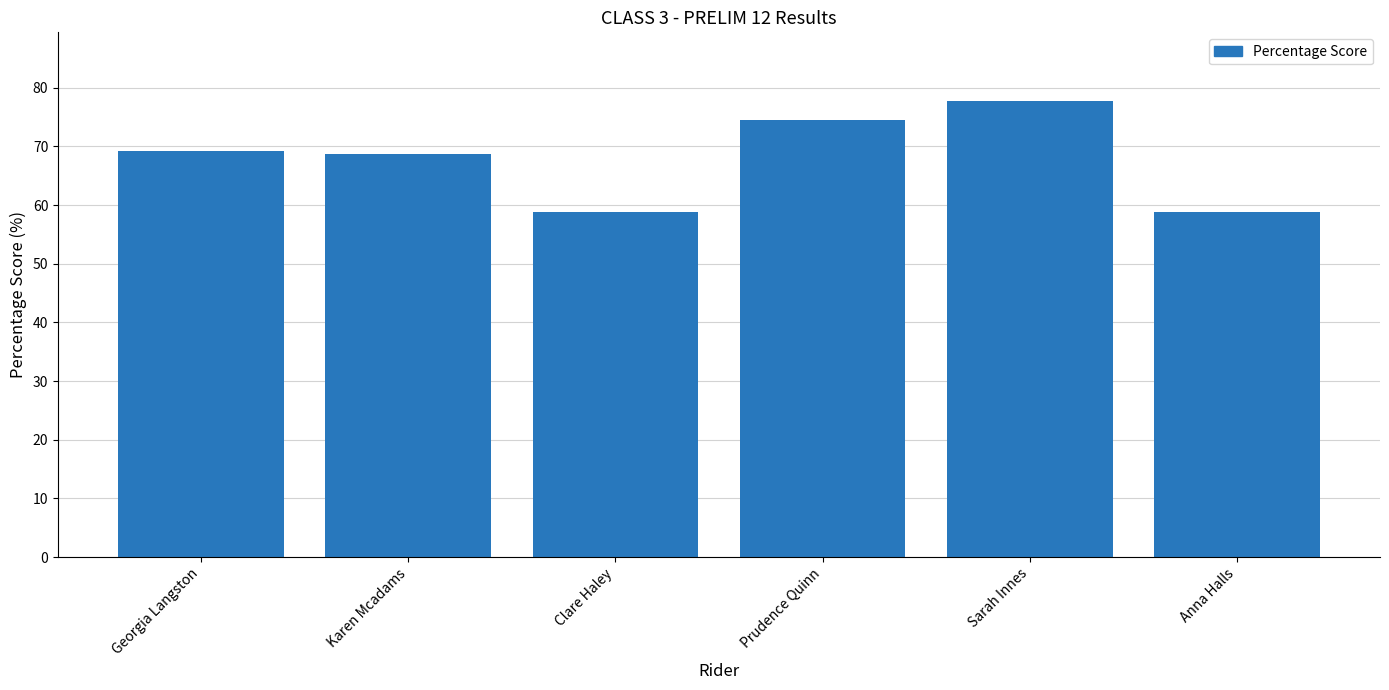

What is the approximate value at Sarah Innes?

77.8